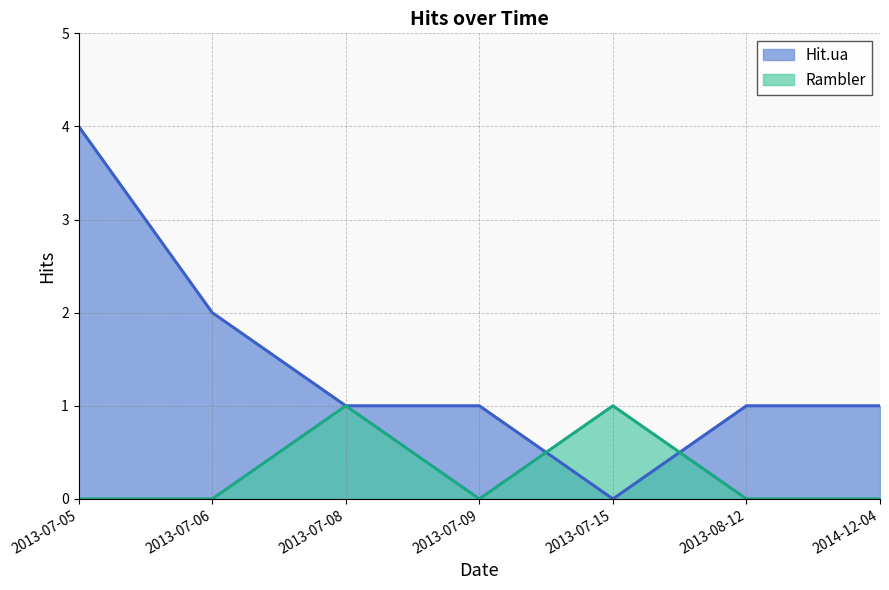

True or false: Hit.ua has a value of 1 at 2013-08-12.

True